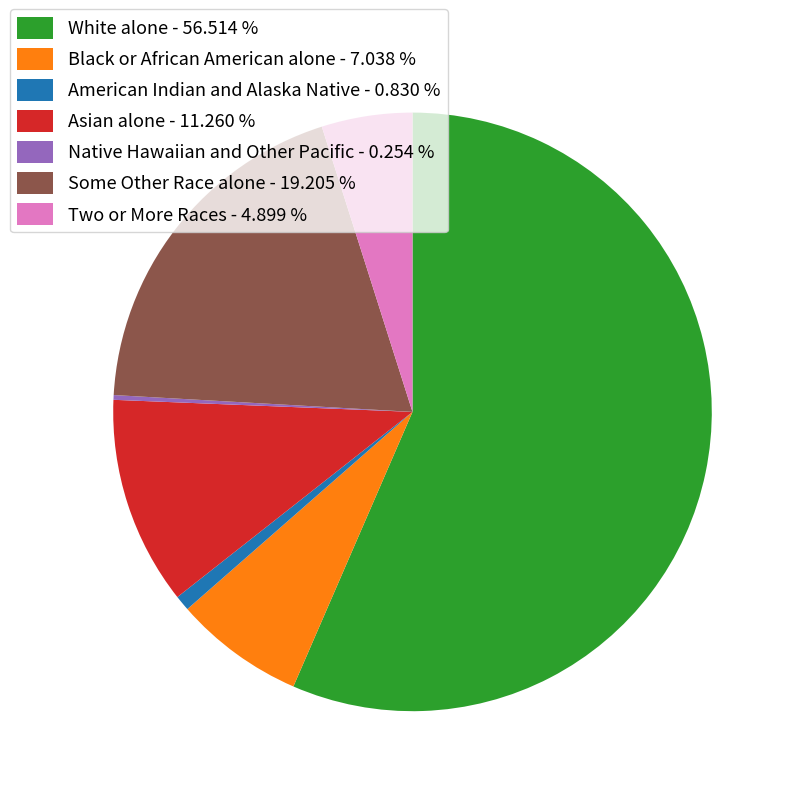

Is the sum of Asian alone - 11.260 % and Two or More Races - 4.899 % greater than half?

No